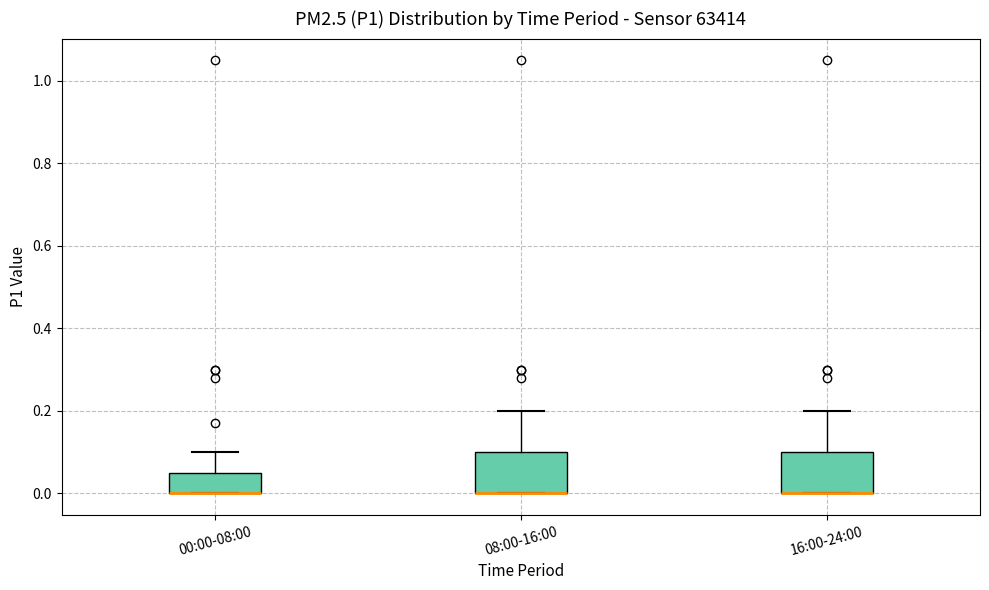

Reading left to right, transcribe this box plot: for each box, give where its median line is, the range the box spans, and where its two whiskers end, as read against the y-axis. The values are not printed on the chart, so give them approximately, as read against the axis.

00:00-08:00: median 0.00 (drawn on the box's lower edge), box 0.00 to 0.06, whiskers 0.00 to 0.10
08:00-16:00: median 0.00 (drawn on the box's lower edge), box 0.00 to 0.10, whiskers 0.00 to 0.20
16:00-24:00: median 0.00 (drawn on the box's lower edge), box 0.00 to 0.10, whiskers 0.00 to 0.20